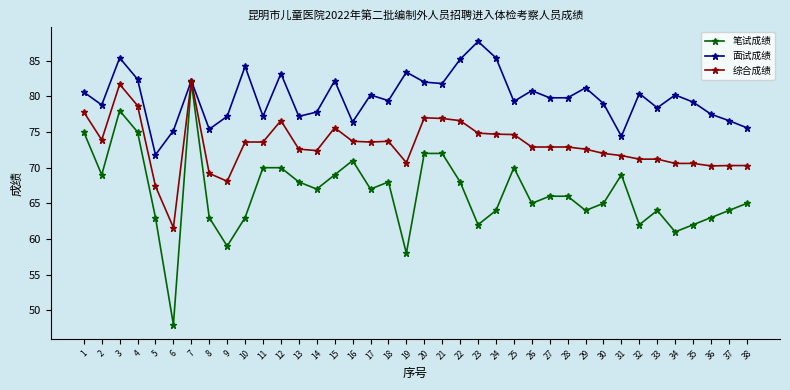

At which category is the sum across all series the highest?

7